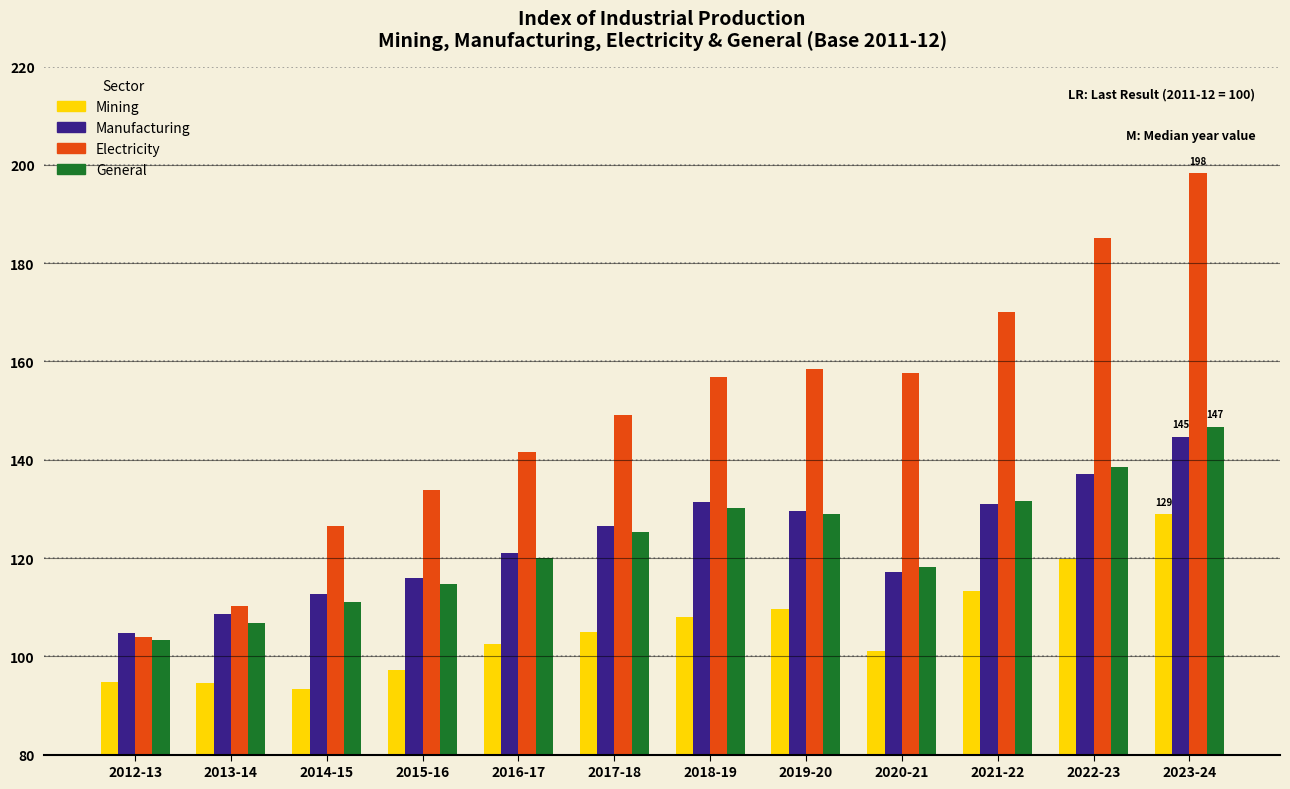

What is the greatest value displayed?

198.3